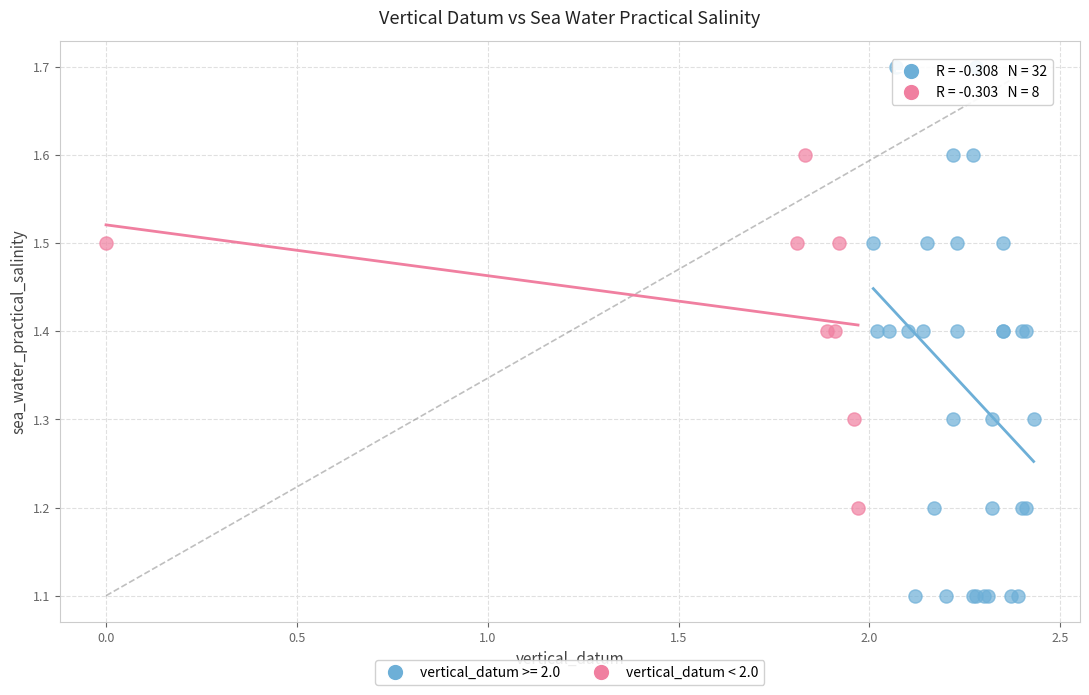

Which series has the largest Y range (max minus min)?

vertical_datum >= 2.0